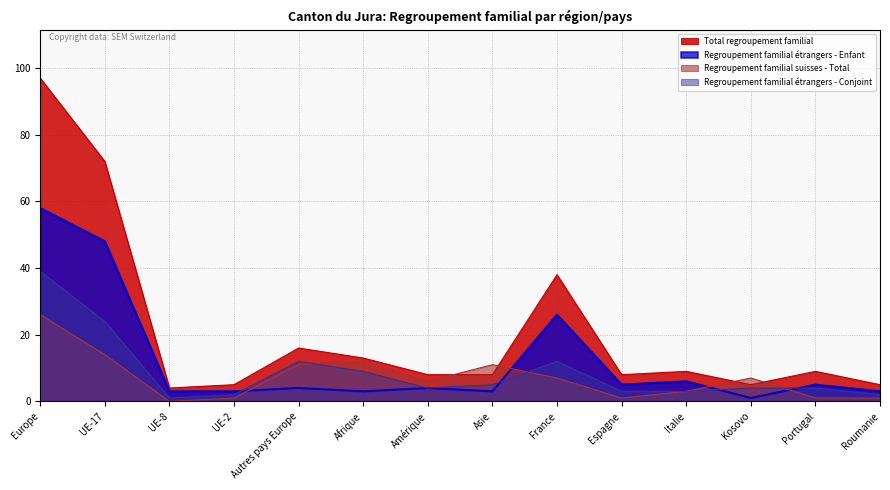

True or false: Regroupement familial étrangers - Enfant has a value of 1 at Afrique.

False